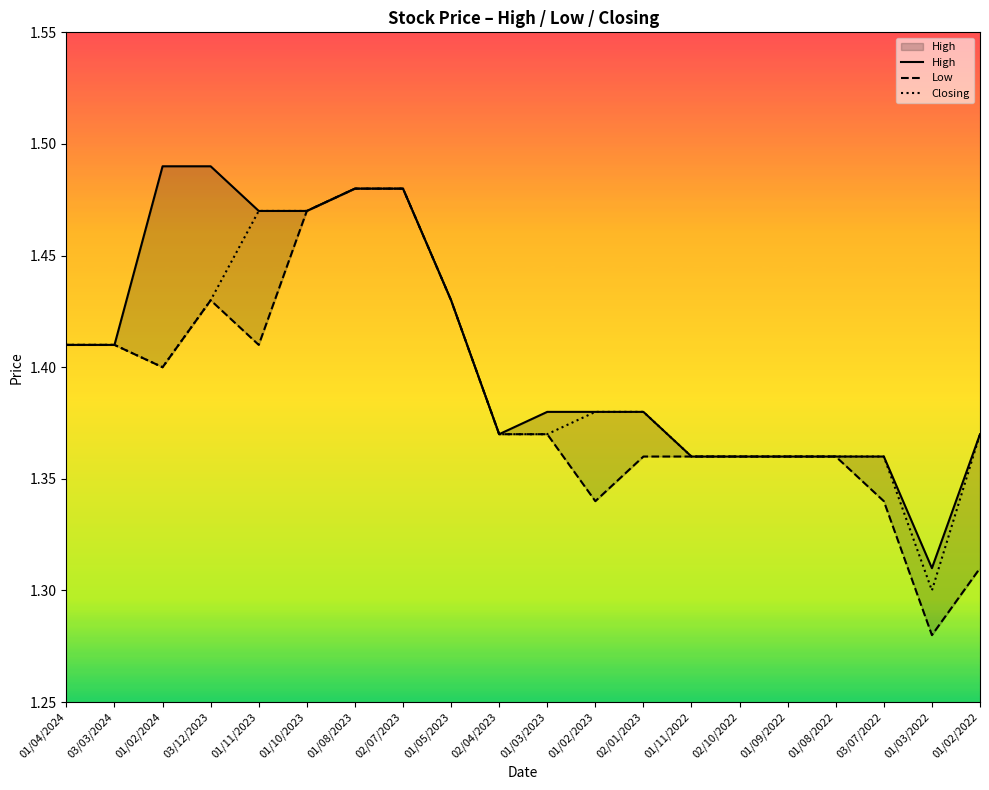

Rank the series at 03/12/2023 from lowest to highest value.

Low, Closing, High